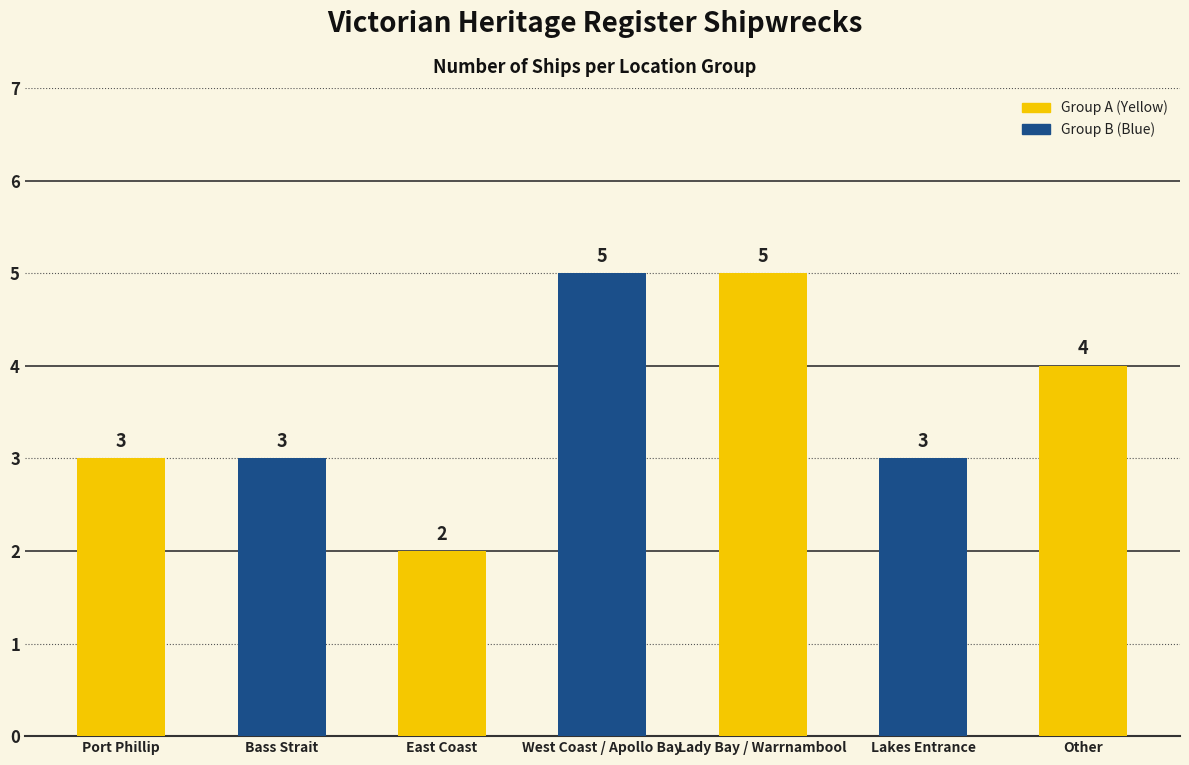

The chart shows a value of 2 at East Coast. True or false?

True